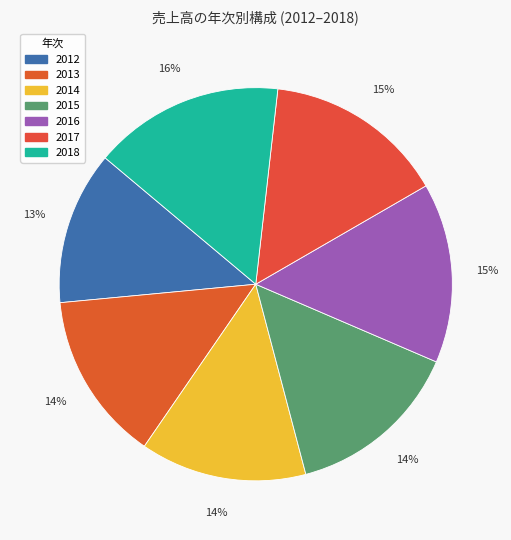

Which slice is the largest?

2018